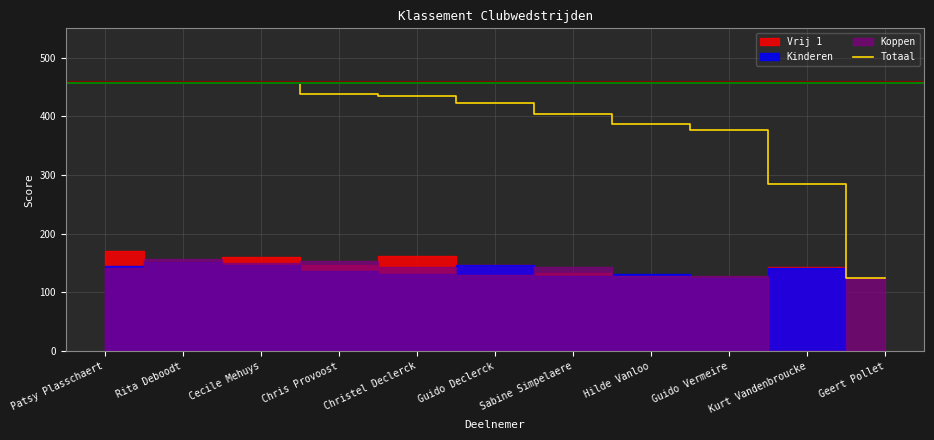

What is the difference between the values at Sabine Simpelaere and Geert Pollet?

279.8